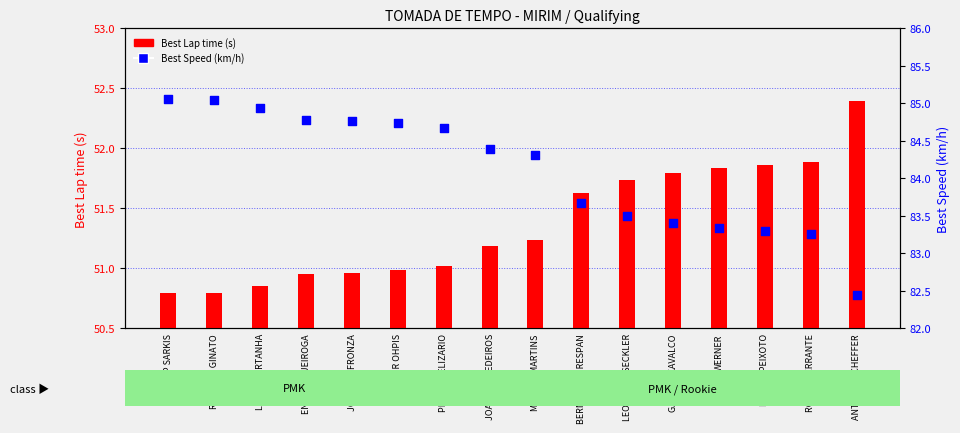

At which category is the sum across all series the highest?

JP SARKIS